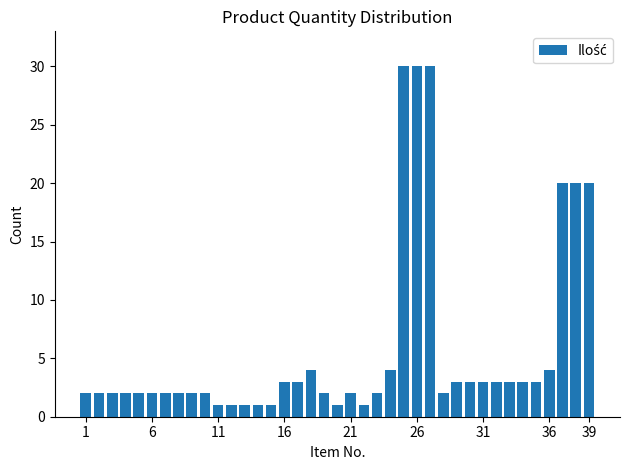

What is the maximum value shown in the chart?

30